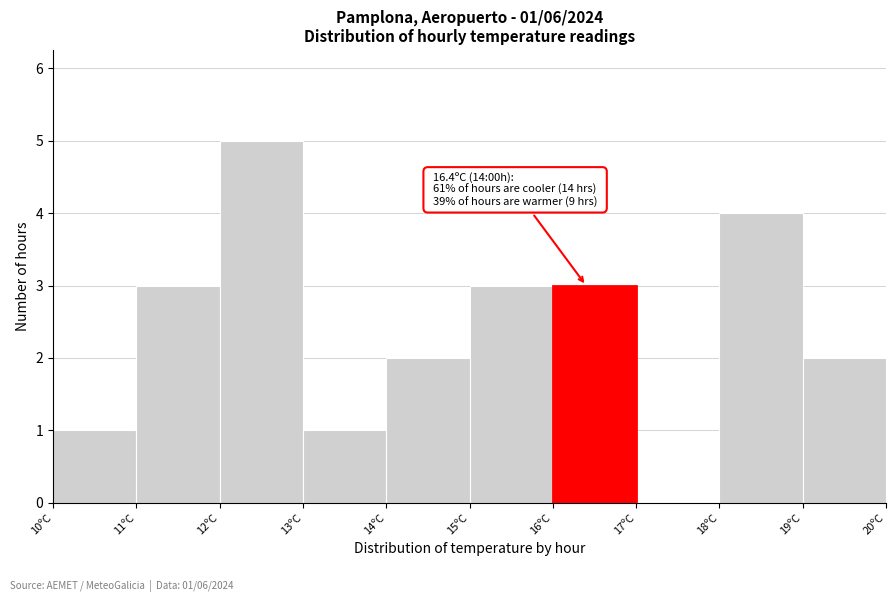

Over which range of the x-axis is the bar tallest?

12 to 13